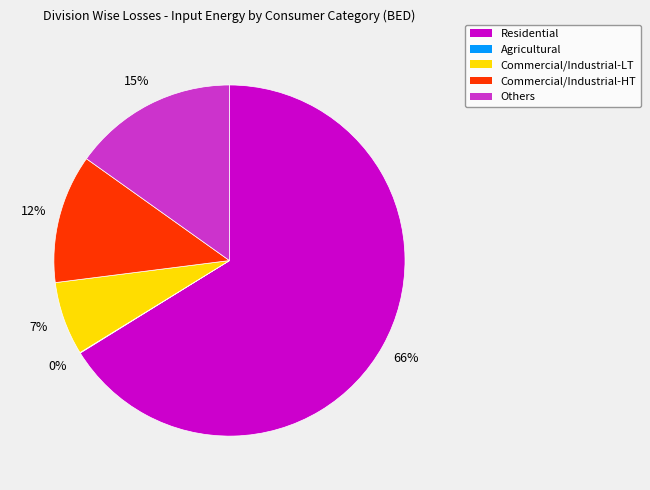

To the nearest percent, what is the difference between the Others and Commercial/Industrial-HT slice percentages?

3%